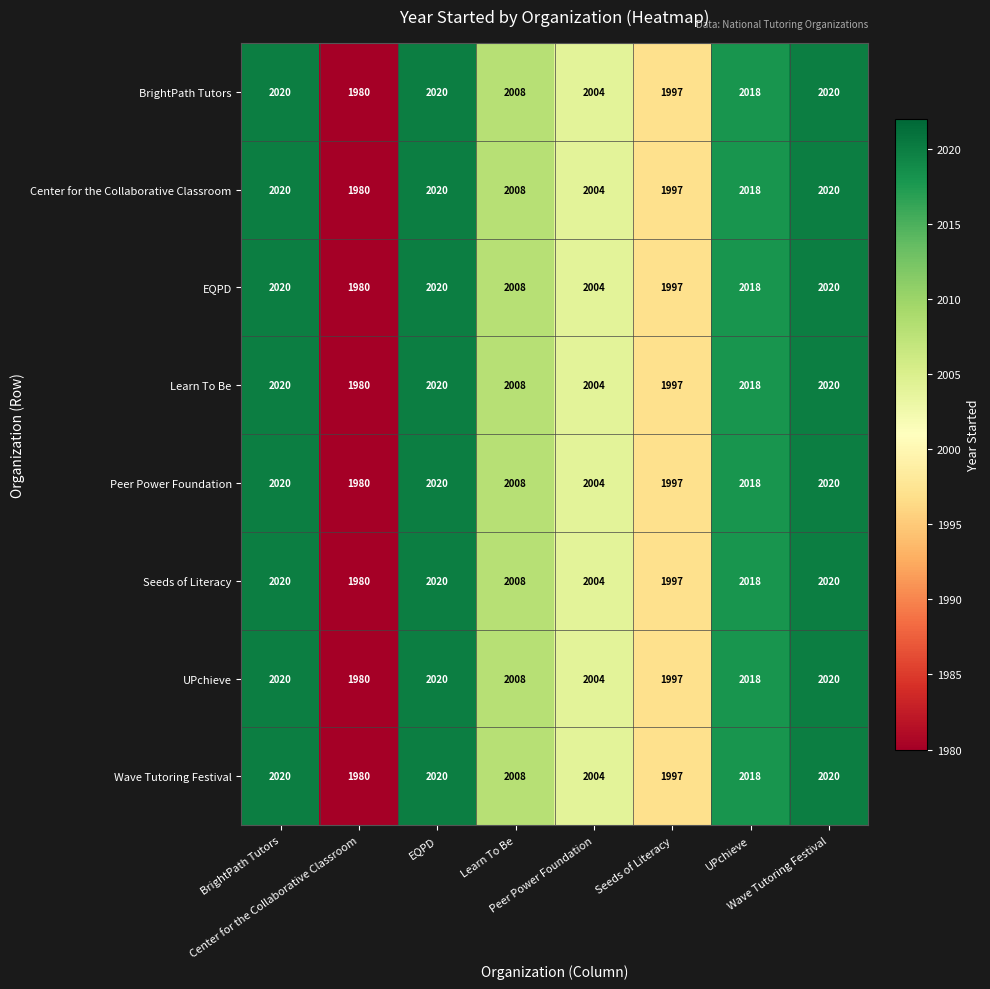

At how many categories does at least one series exceed 1994?

7